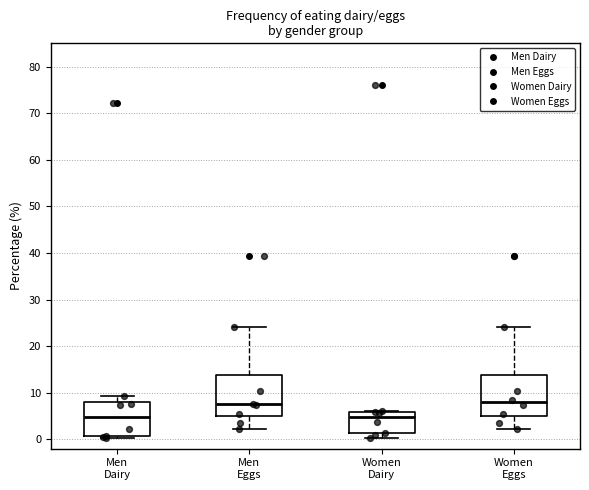

Where does the upper whisker of the box for Men Eggs end on the y-axis? The values are not printed on the chart, so give them approximately, as read against the axis.

24